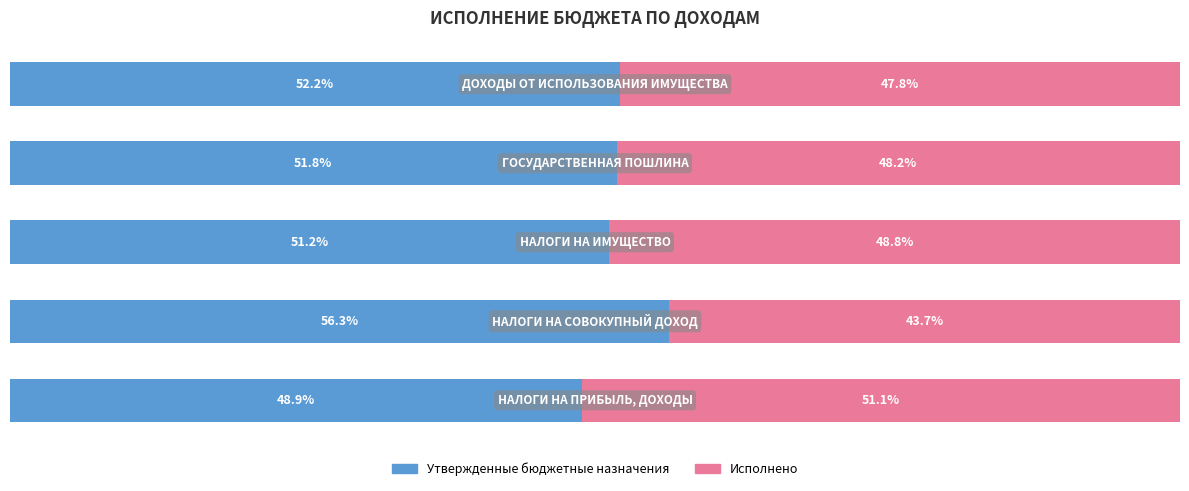

List the series in order of their overall mean, lowest first.

Исполнено, Утвержденные бюджетные назначения